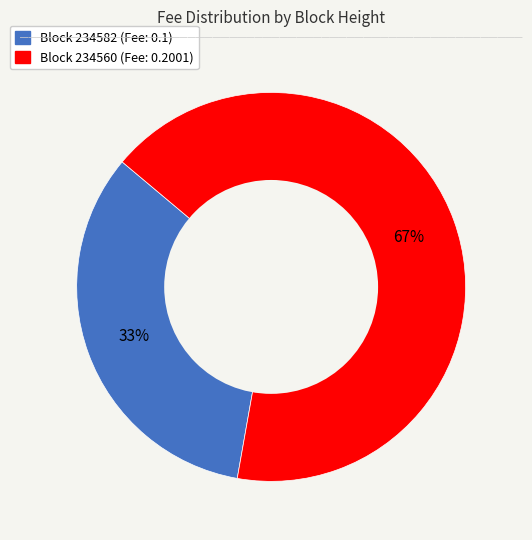

To the nearest percent, what is the average slice percentage?

50%